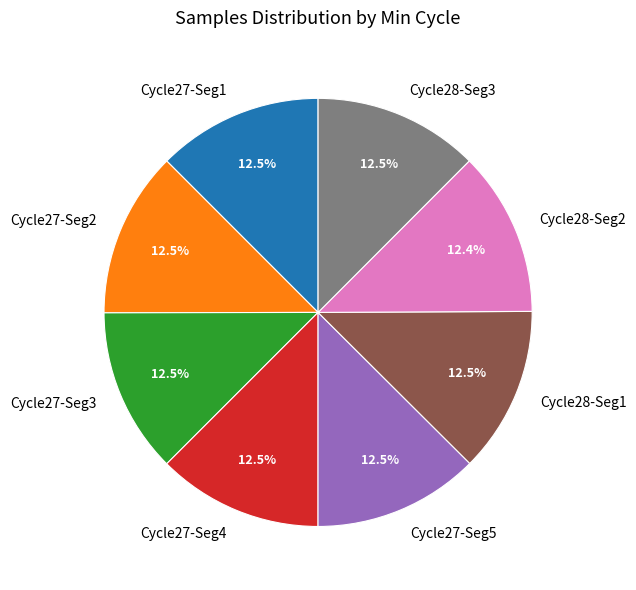

How many segments does this pie chart have?

8